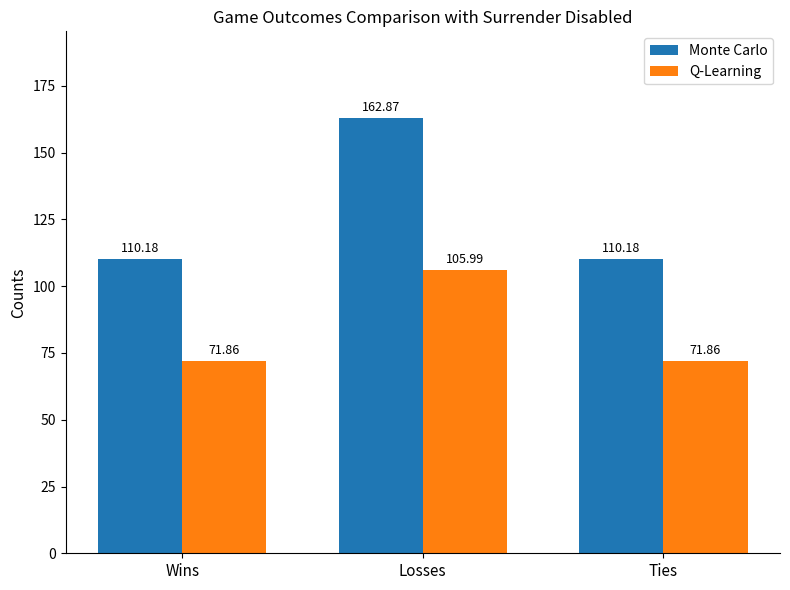

True or false: Q-Learning has a value of 115.8 at Ties.

False